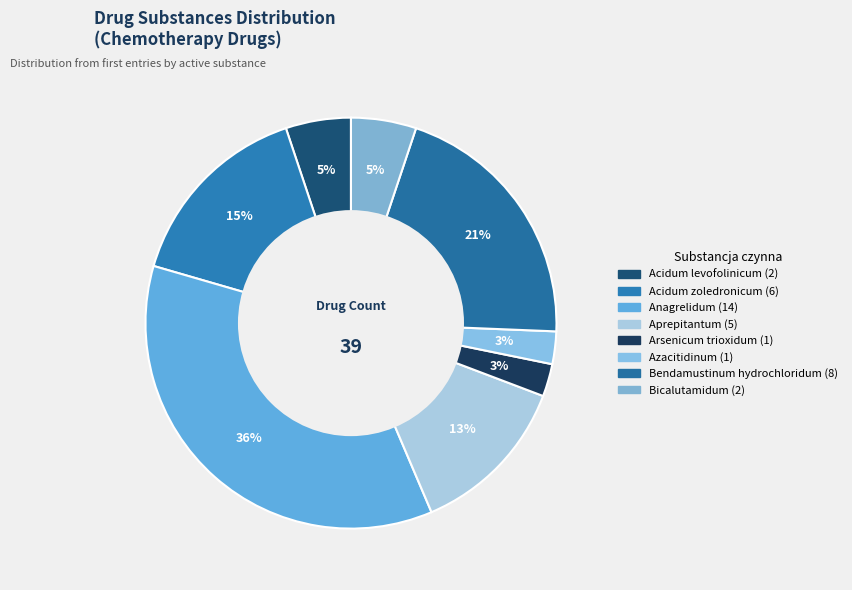

The Arsenicum trioxidum slice represents 9% of the pie. True or false?

False